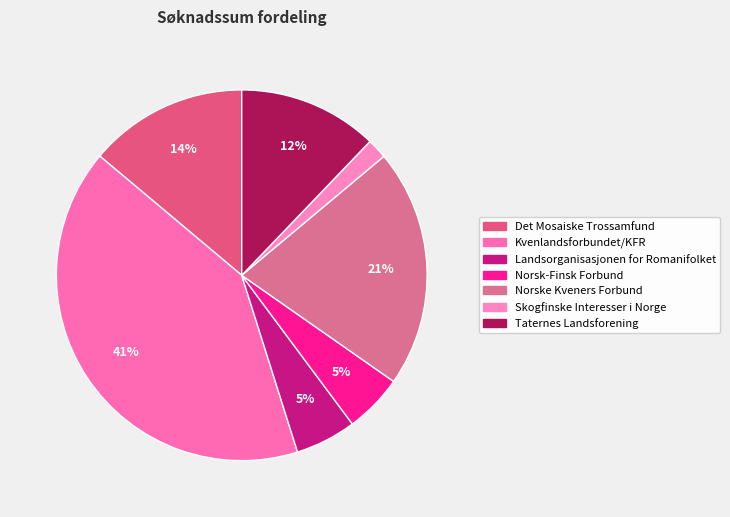

Which category has the biggest portion of the pie?

Kvenlandsforbundet/KFR